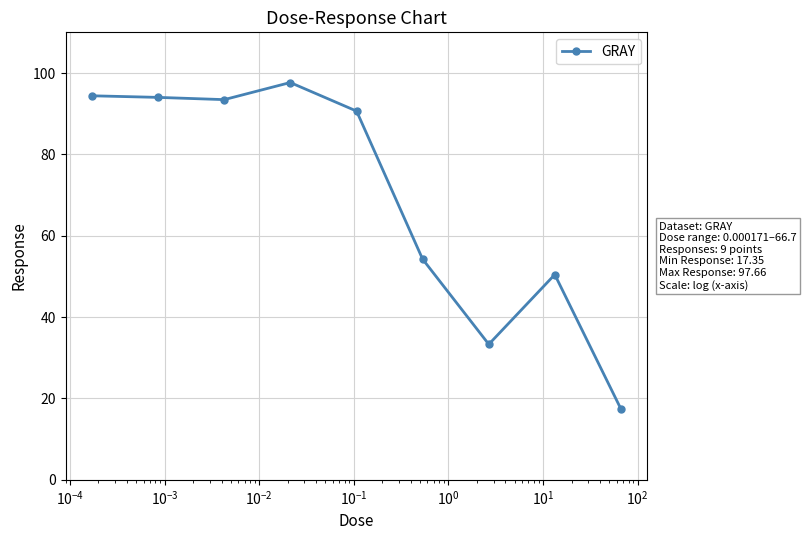

What is the greatest value displayed?

97.7